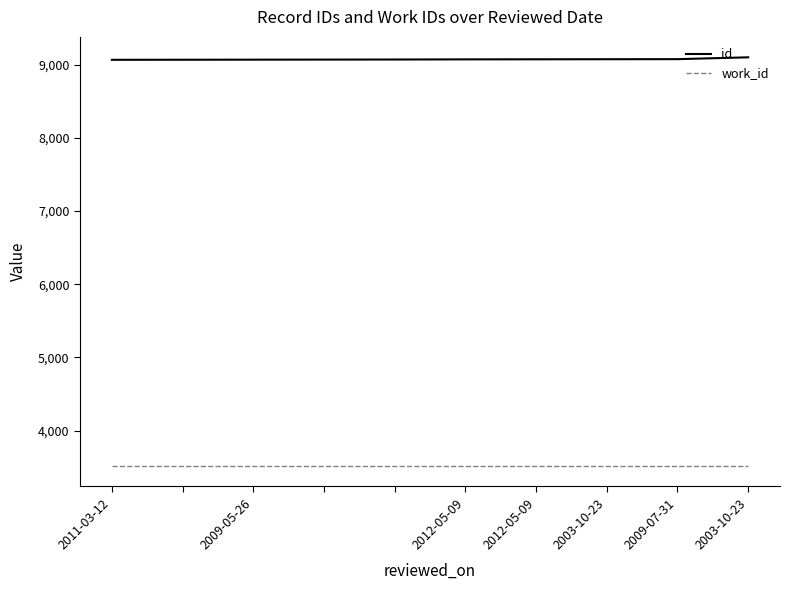

Which series has the largest total across all categories?

id